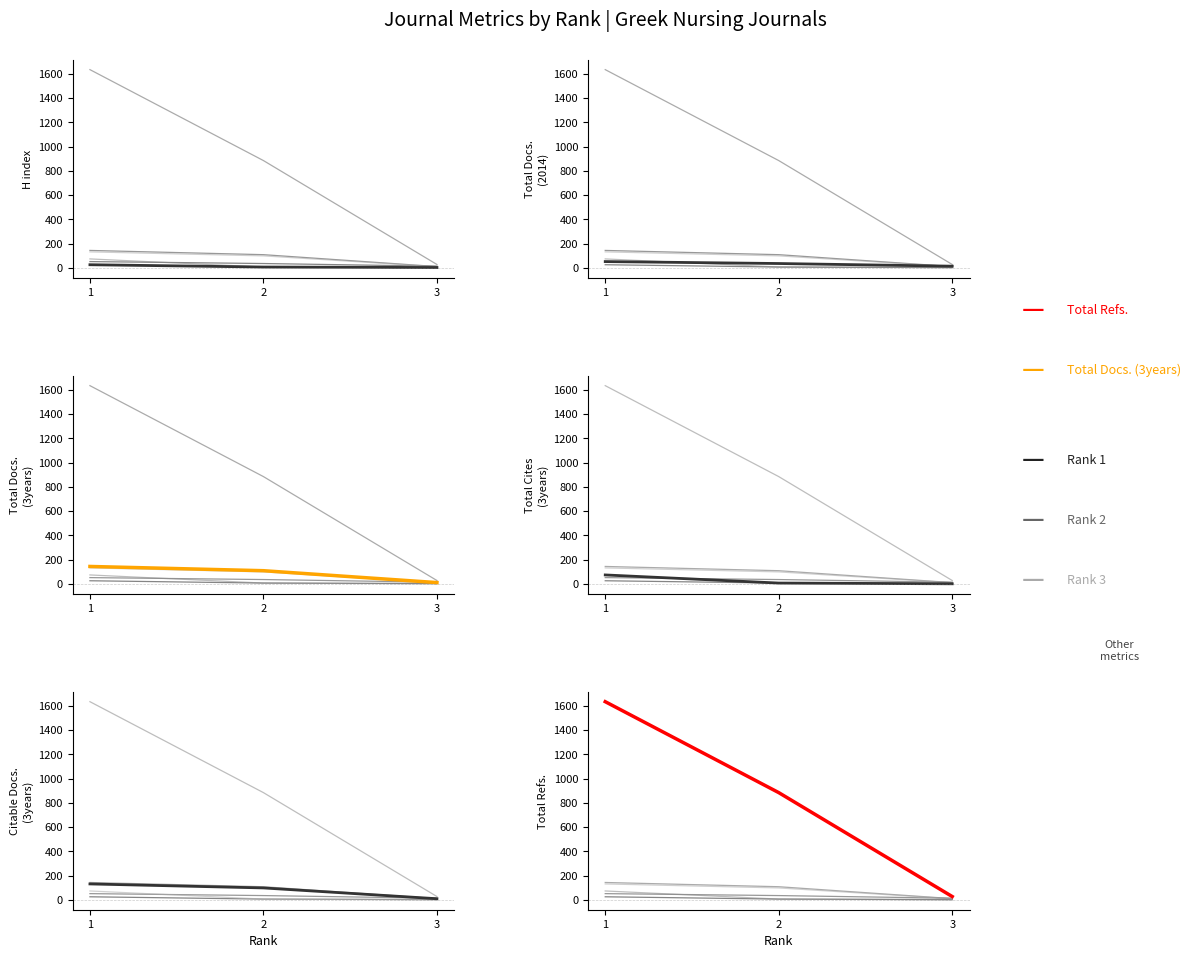

At which category is the sum across all series the highest?

1